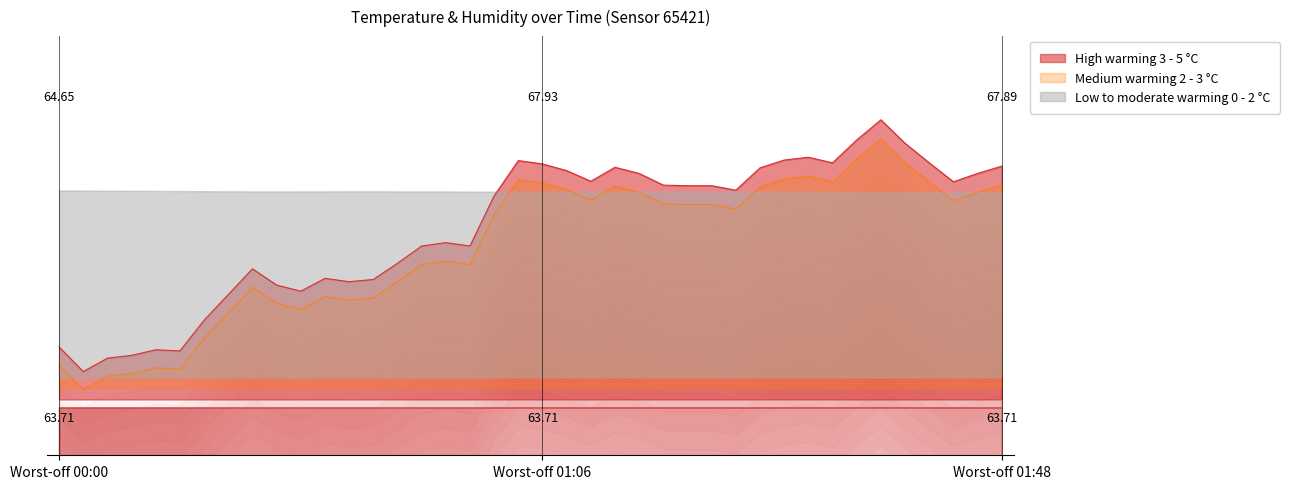

Where is the first local maximum?

00:10